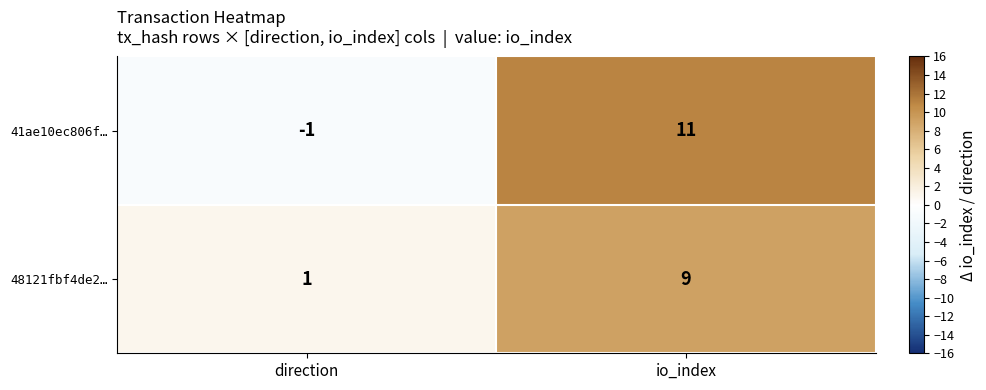

Rank the series by their maximum value, from highest to lowest.

41ae10ec806f…, 48121fbf4de2…